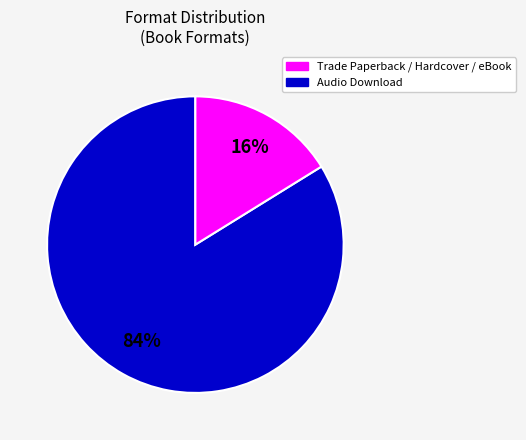

To the nearest percent, what is the average slice percentage?

50%